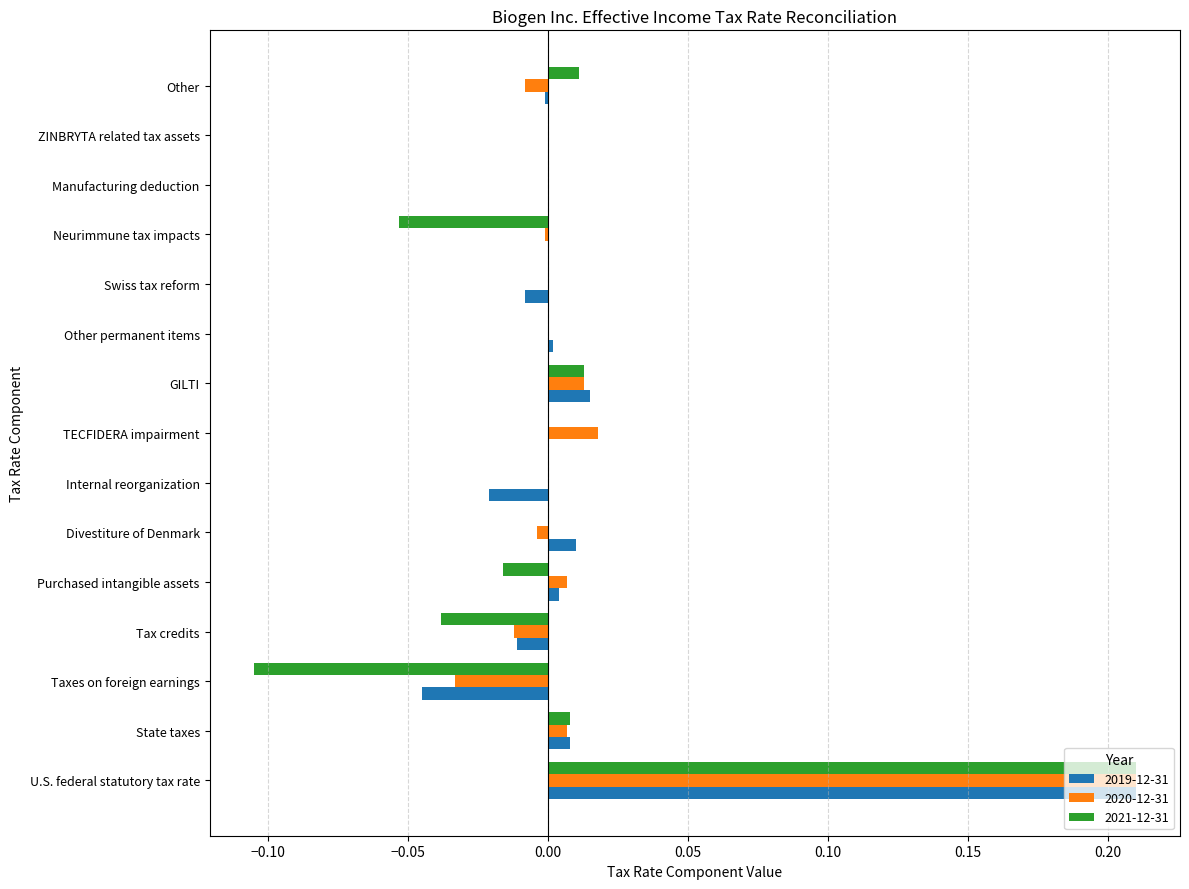

Is it true that 2019-12-31 equals 0.0 at State taxes?

True